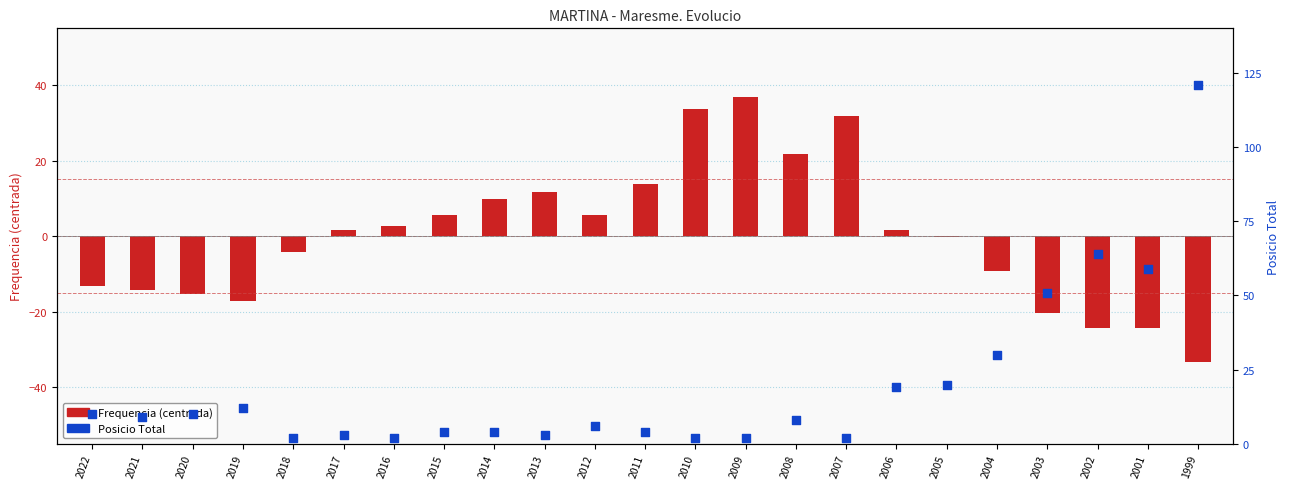

Which series has the widest spread of Y values?

Posicio Total